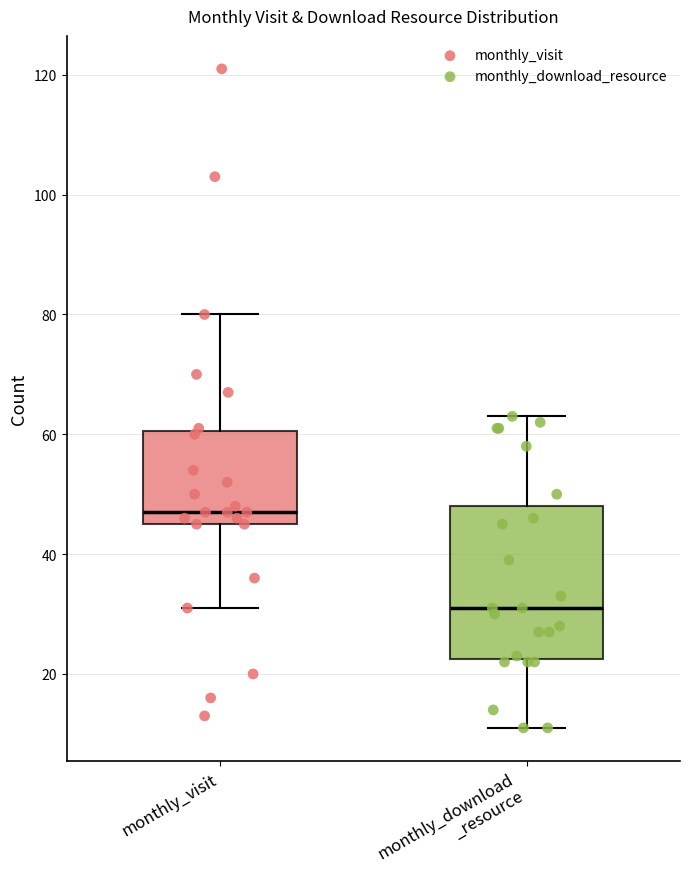

Where does the lower whisker of the box for monthly_visit end on the y-axis? The values are not printed on the chart, so give them approximately, as read against the axis.

32